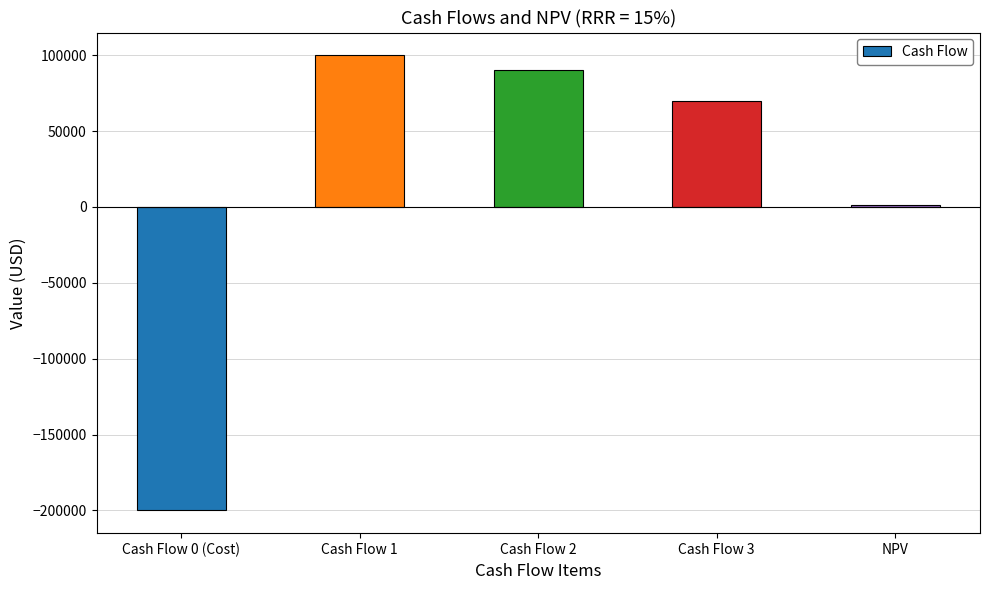

What is the difference between the second highest and second lowest values?

88964.4